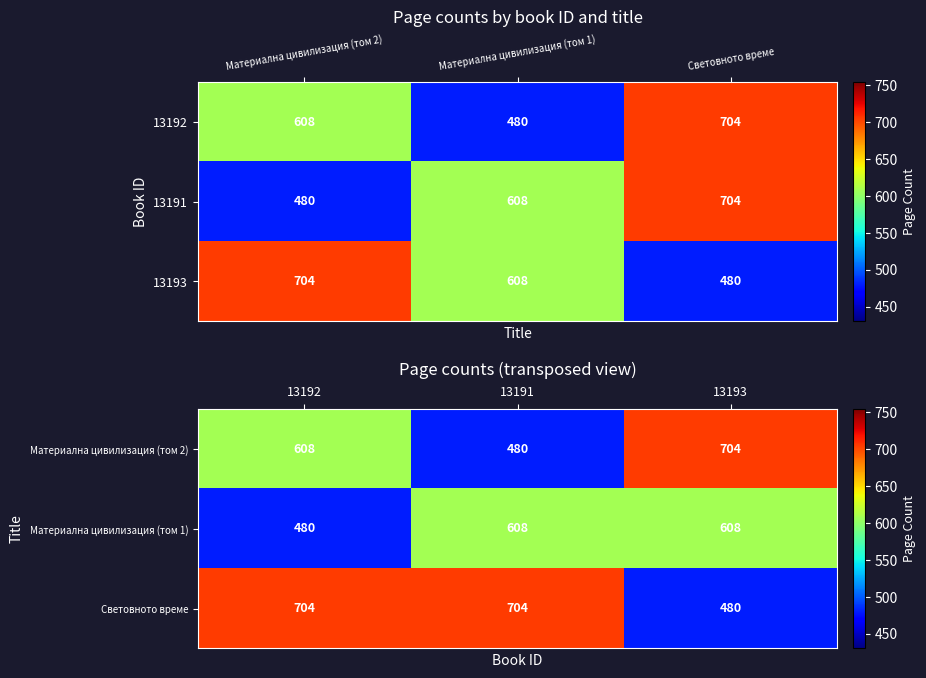

Read the Материална цивилизация (том 1) value at 13193.

608